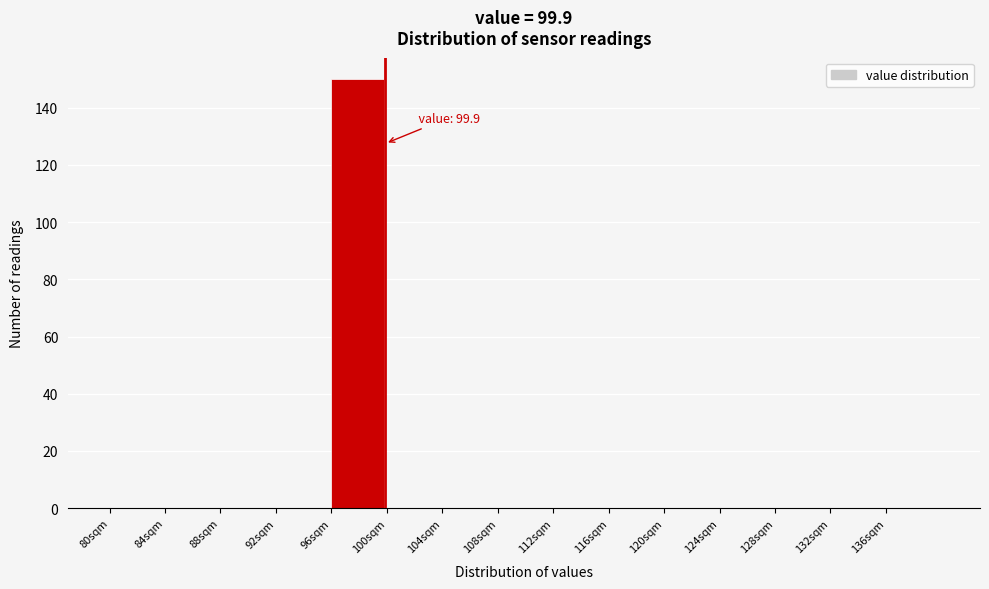

Over which range of the x-axis is the bar tallest?

96 to 100